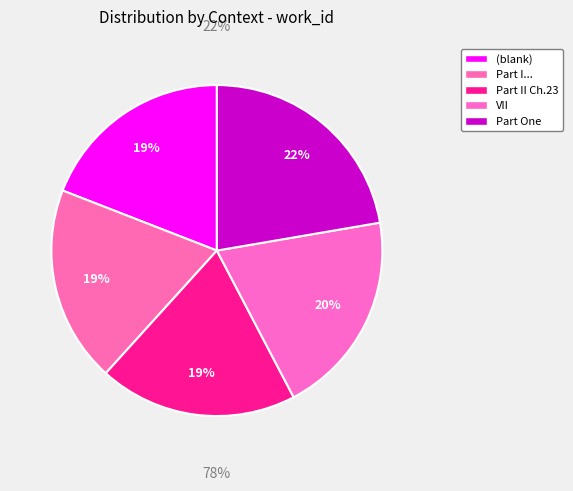

Which slice is the largest?

Part One